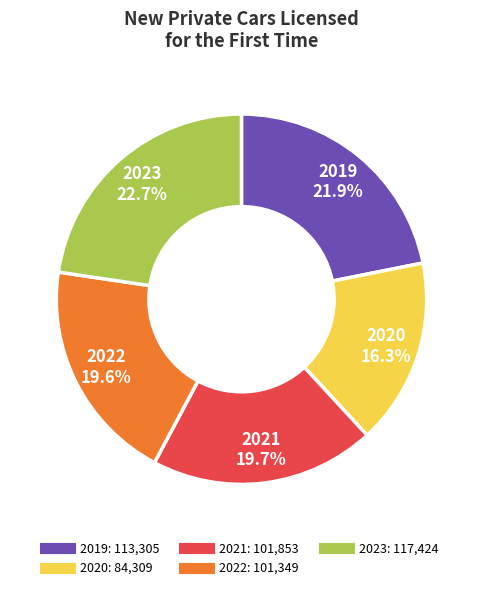

To the nearest percent, what portion does 2020 represent?

16%